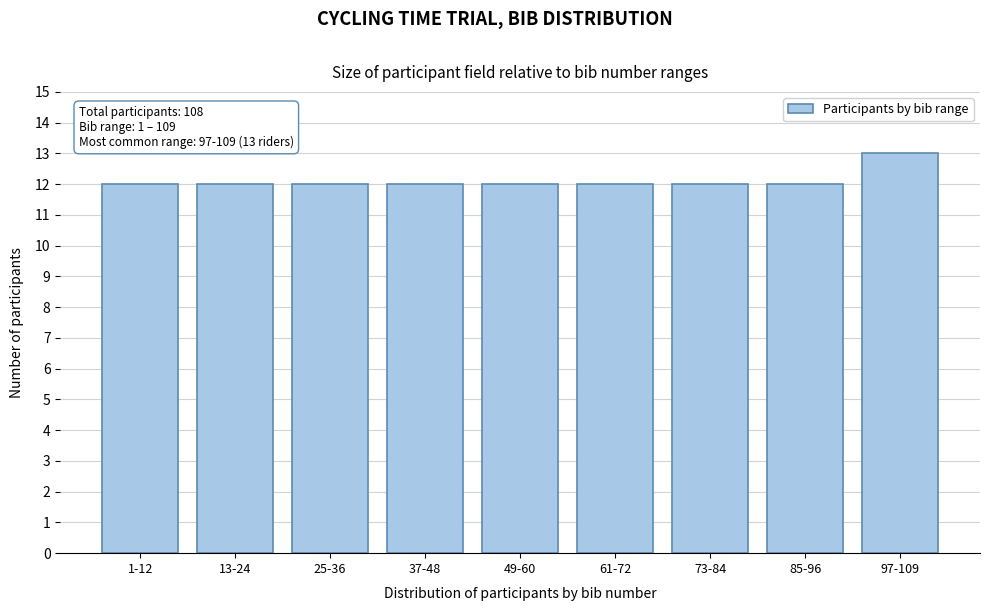

Reading right to left, list all the values displayed in this chart.

13	12	12	12	12	12	12	12	12